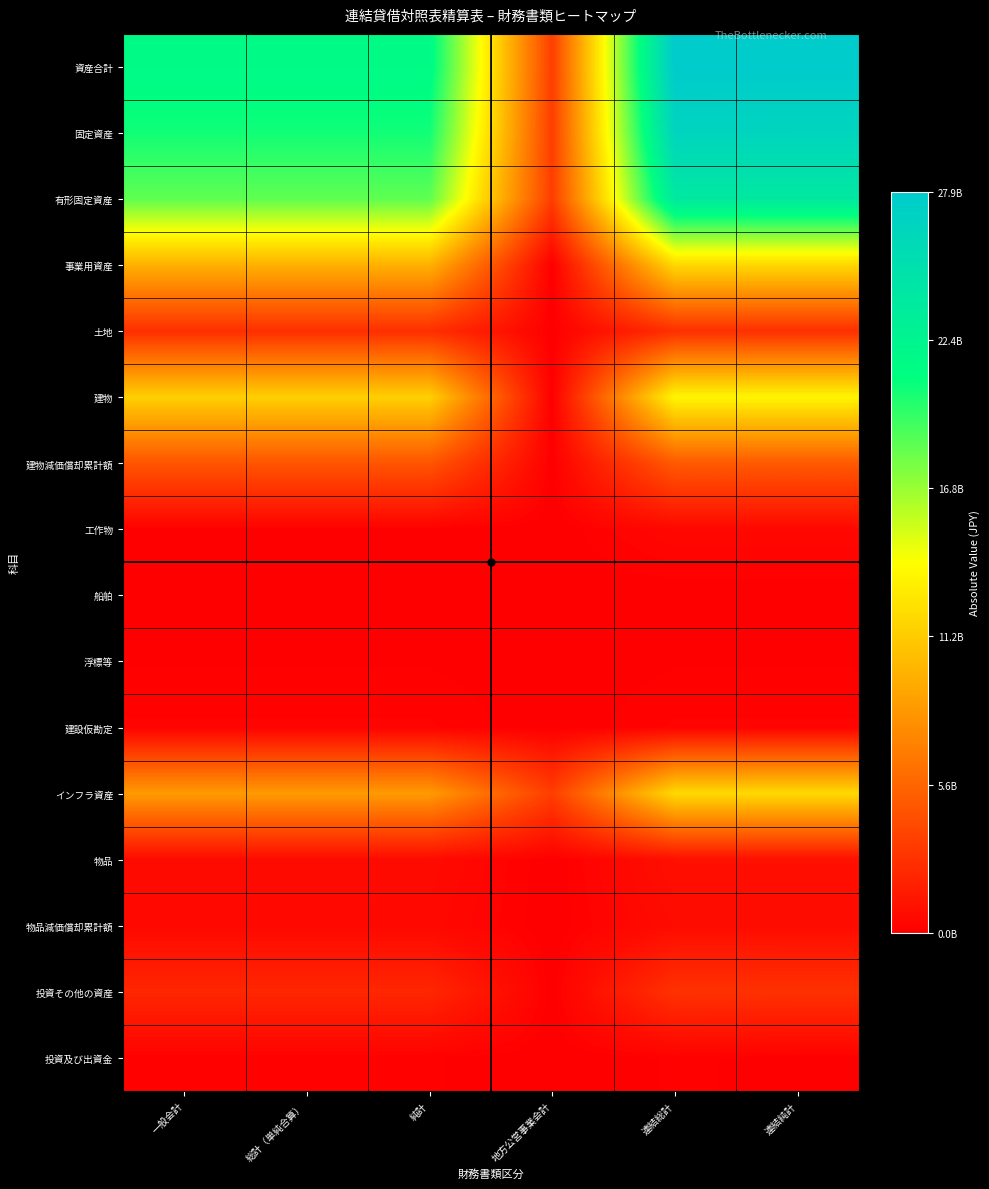

Between 地方公営事業会計 and 一般会計, which is larger?

一般会計